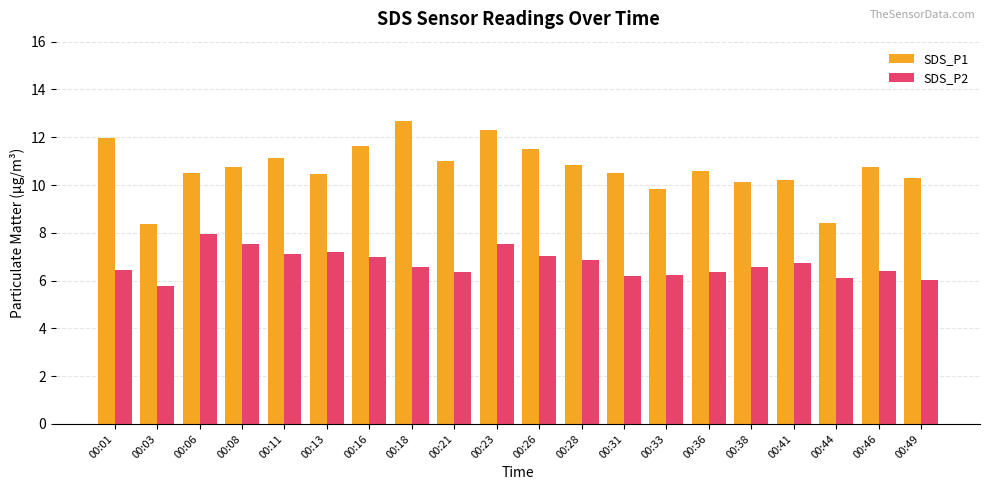

How many groups of bars are there?

20